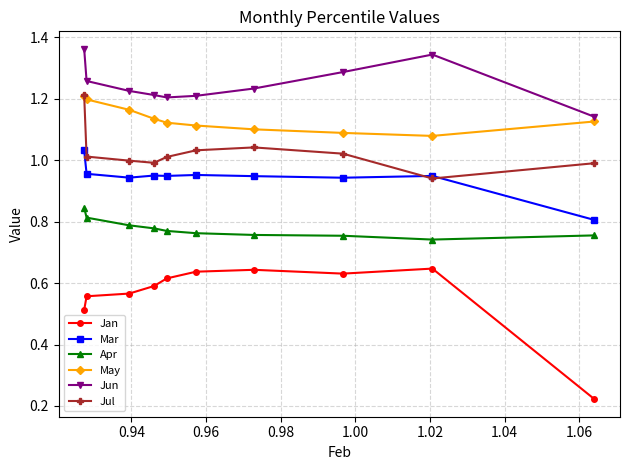

How many lines are shown in the chart?

6